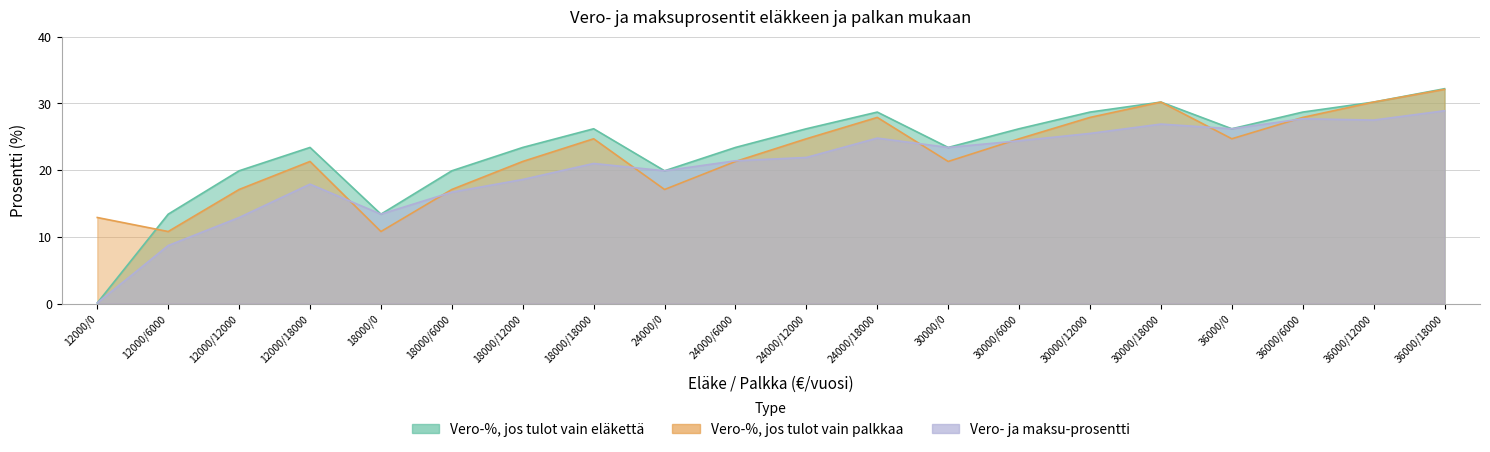

Where is the first local minimum for Vero-%, jos tulot vain eläkettä?

18000/0